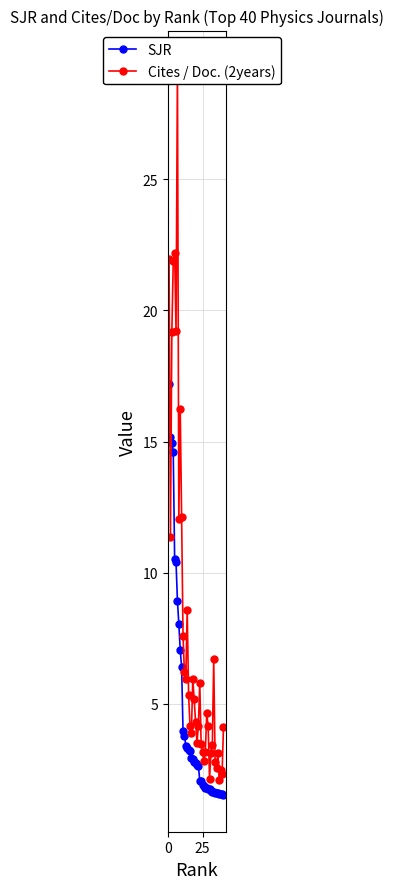

What is the minimum value for SJR?

1.5